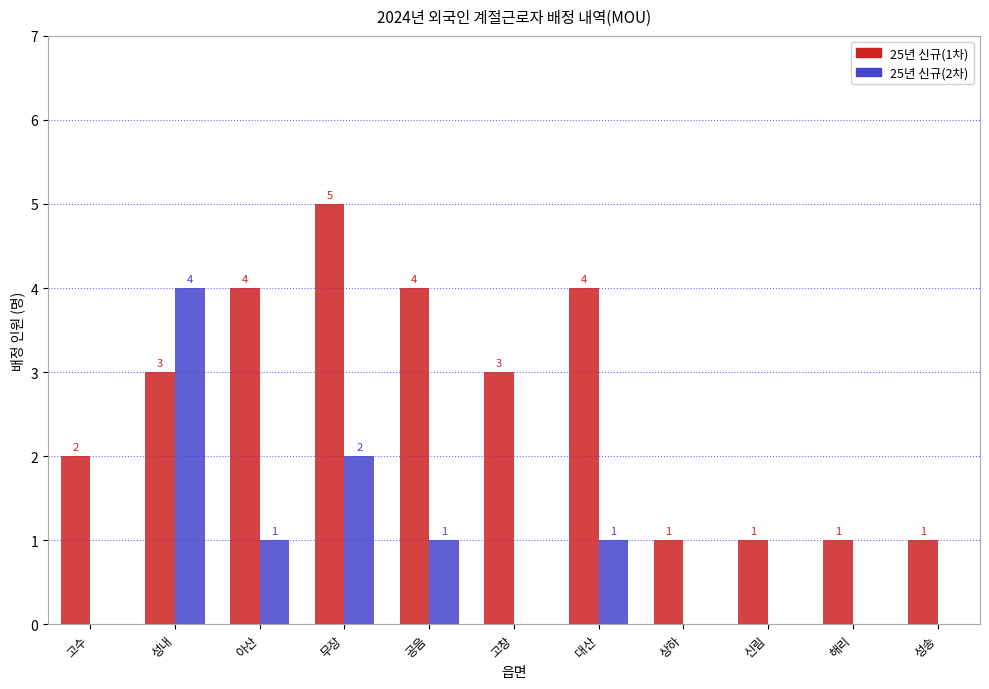

How many 25년 신규(1차) values are between 1 and 4?

10